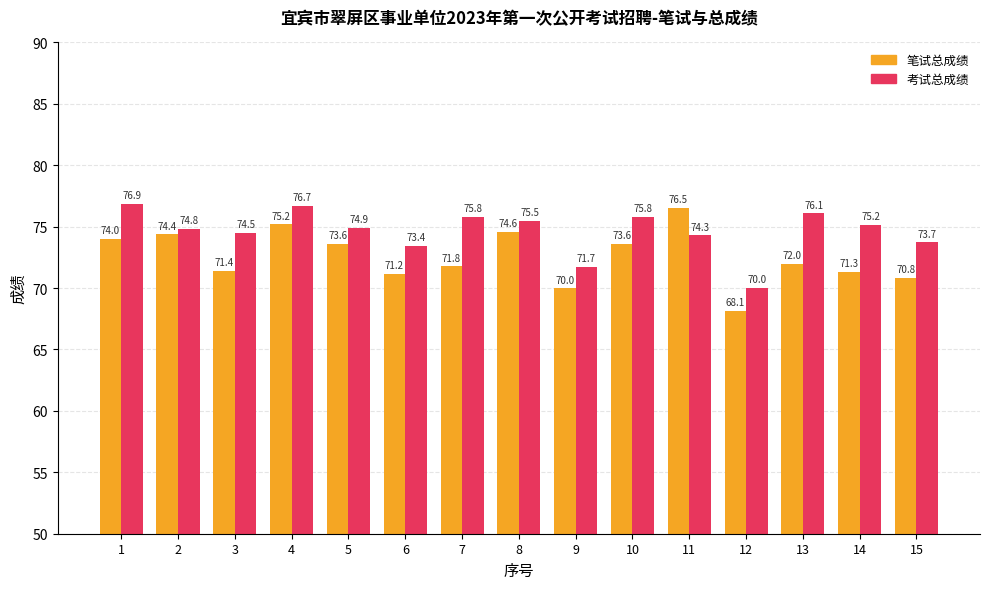

Rank the series by their maximum value, from highest to lowest.

考试总成绩, 笔试总成绩